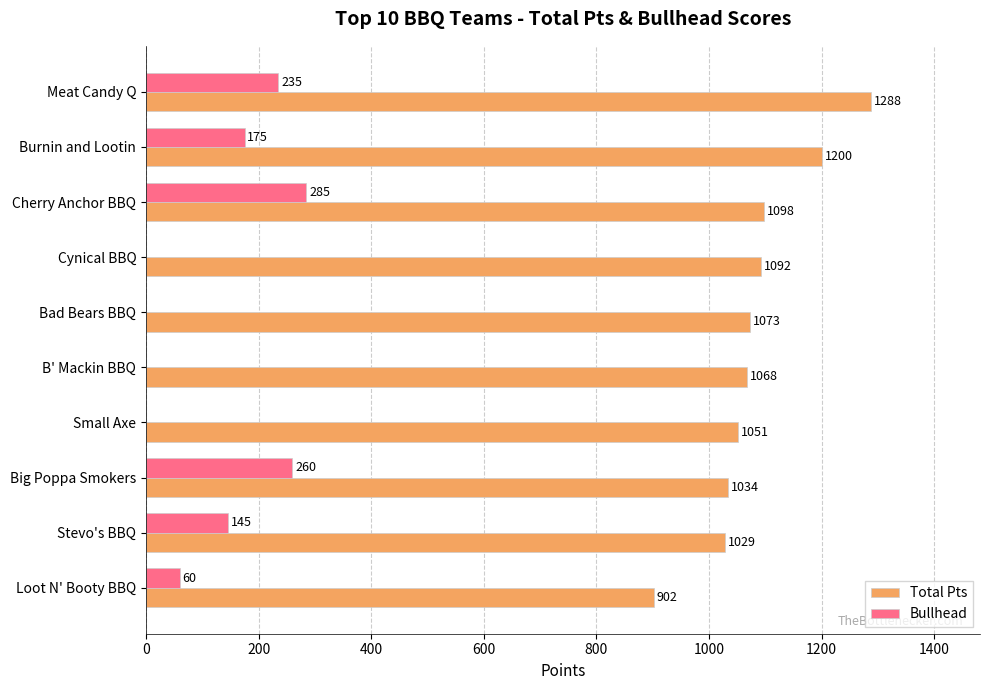

True or false: Total Pts has a value of 1707 at Burnin and Lootin.

False